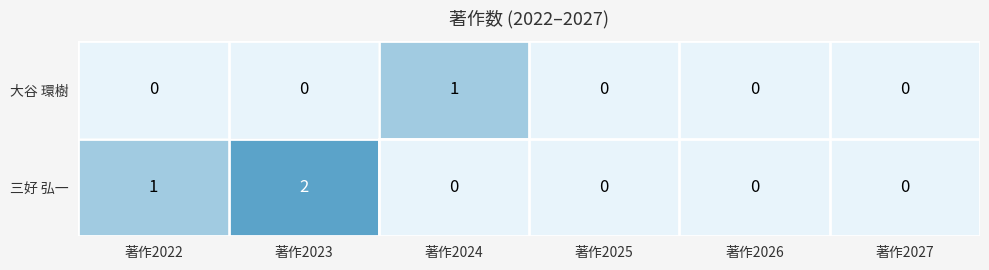

Rank the series by their maximum value, from highest to lowest.

三好 弘一, 大谷 環樹